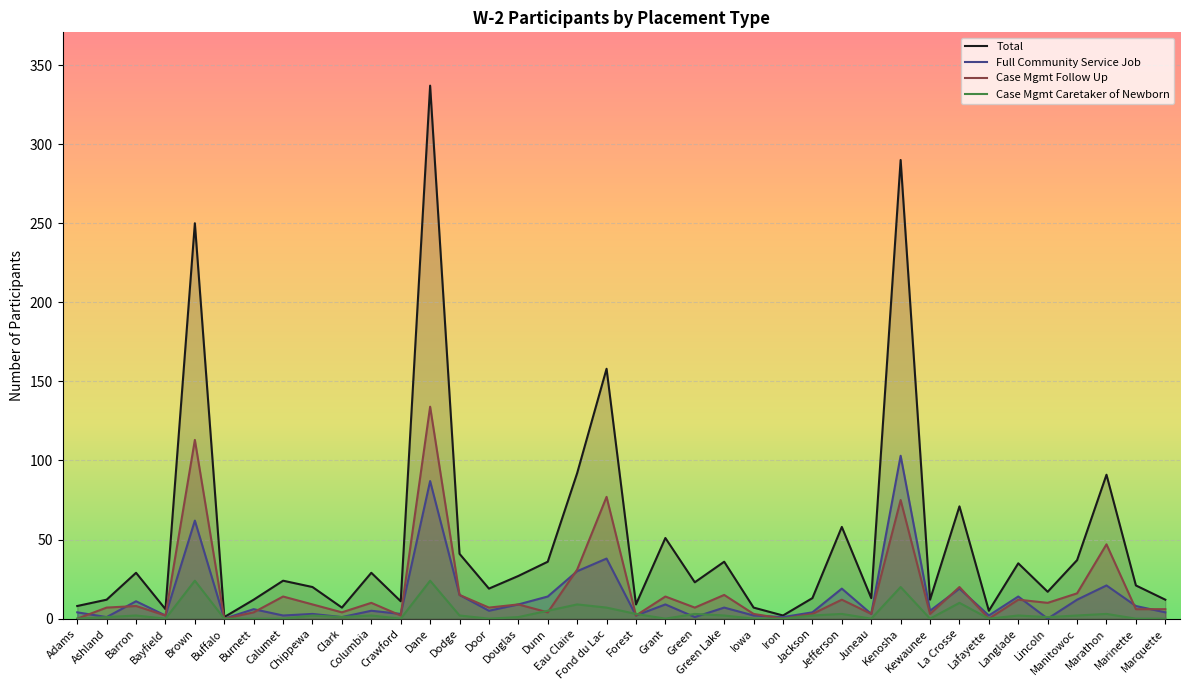

Reading left to right, extract all data points from this chart.

Total: Adams=8	Ashland=12	Barron=29	Bayfield=6	Brown=250	Buffalo=1	Burnett=12	Calumet=24	Chippewa=20	Clark=7	Columbia=29	Crawford=11	Dane=337	Dodge=41	Door=19	Douglas=27	Dunn=36	Eau Claire=92	Fond du Lac=158	Forest=9	Grant=51	Green=23	Green Lake=36	Iowa=7	Iron=2	Jackson=13	Jefferson=58	Juneau=13	Kenosha=290	Kewaunee=12	La Crosse=71	Lafayette=5	Langlade=35	Lincoln=17	Manitowoc=37	Marathon=91	Marinette=21	Marquette=12
Full Community Service Job: Adams=4	Ashland=1	Barron=11	Bayfield=2	Brown=62	Buffalo=0	Burnett=6	Calumet=2	Chippewa=3	Clark=1	Columbia=5	Crawford=3	Dane=87	Dodge=15	Door=5	Douglas=9	Dunn=14	Eau Claire=30	Fond du Lac=38	Forest=2	Grant=9	Green=1	Green Lake=7	Iowa=2	Iron=1	Jackson=4	Jefferson=19	Juneau=3	Kenosha=103	Kewaunee=5	La Crosse=19	Lafayette=2	Langlade=14	Lincoln=0	Manitowoc=12	Marathon=21	Marinette=8	Marquette=4
Case Mgmt Follow Up: Adams=0	Ashland=7	Barron=8	Bayfield=2	Brown=113	Buffalo=0	Burnett=4	Calumet=14	Chippewa=9	Clark=4	Columbia=10	Crawford=2	Dane=134	Dodge=15	Door=7	Douglas=9	Dunn=4	Eau Claire=31	Fond du Lac=77	Forest=2	Grant=14	Green=7	Green Lake=15	Iowa=3	Iron=0	Jackson=3	Jefferson=12	Juneau=3	Kenosha=75	Kewaunee=3	La Crosse=20	Lafayette=0	Langlade=12	Lincoln=10	Manitowoc=16	Marathon=47	Marinette=6	Marquette=6
Case Mgmt Caretaker of Newborn: Adams=0	Ashland=1	Barron=2	Bayfield=0	Brown=24	Buffalo=0	Burnett=0	Calumet=0	Chippewa=2	Clark=1	Columbia=2	Crawford=0	Dane=24	Dodge=2	Door=0	Douglas=1	Dunn=5	Eau Claire=9	Fond du Lac=7	Forest=3	Grant=0	Green=3	Green Lake=2	Iowa=0	Iron=0	Jackson=2	Jefferson=3	Juneau=0	Kenosha=20	Kewaunee=0	La Crosse=10	Lafayette=0	Langlade=2	Lincoln=1	Manitowoc=2	Marathon=3	Marinette=0	Marquette=0